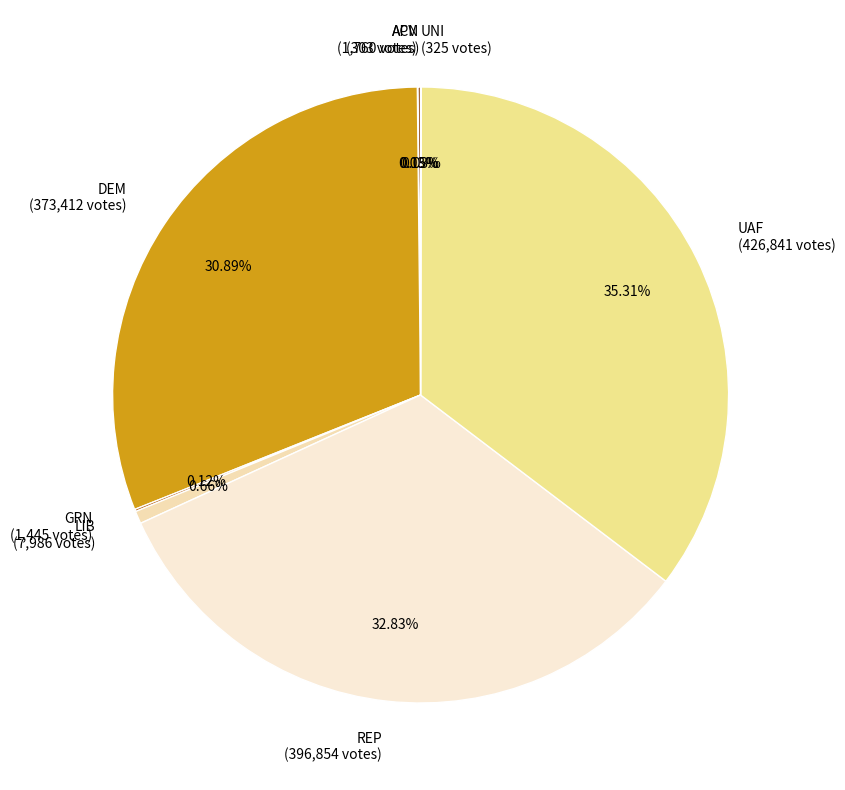

Is there any slice that represents more than half of the pie?

No